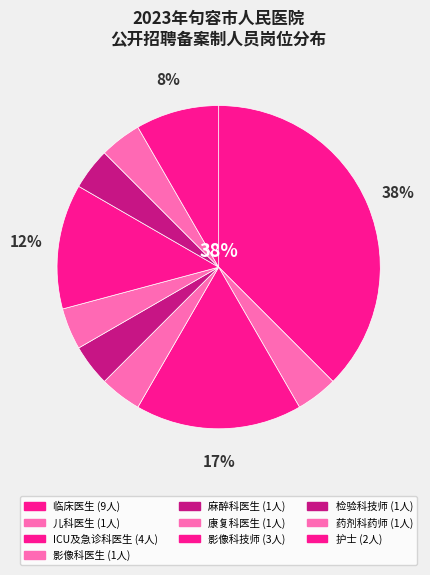

Is the sum of 麻醉科医生 and 影像科技师 greater than half?

No